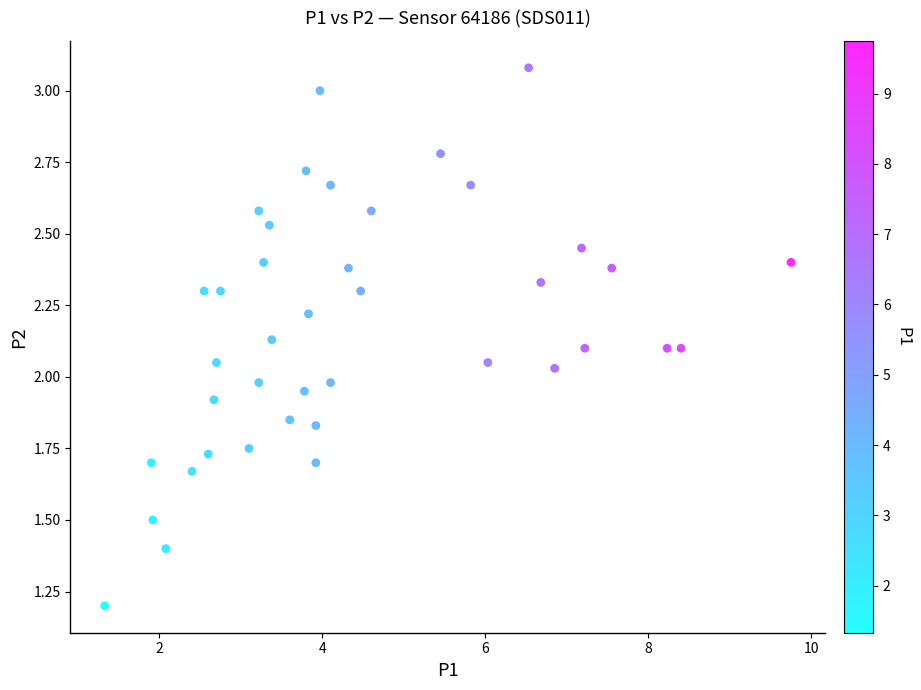

What is the range of X values (max minus min)?

8.4